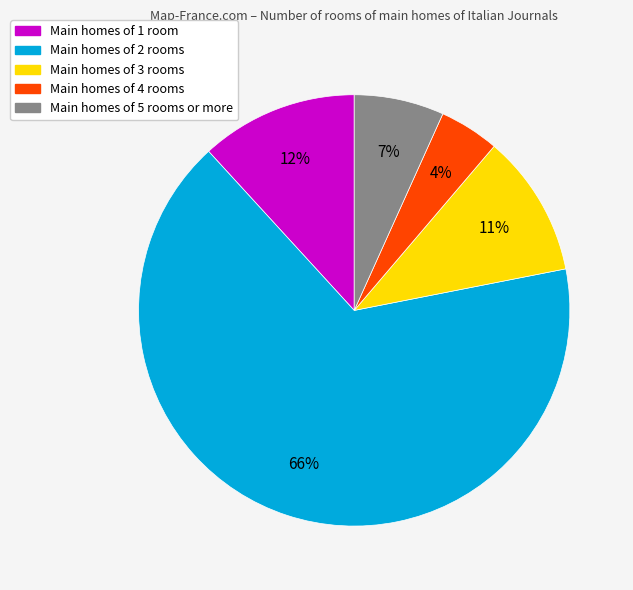

The Main homes of 2 rooms slice represents 74% of the pie. True or false?

False